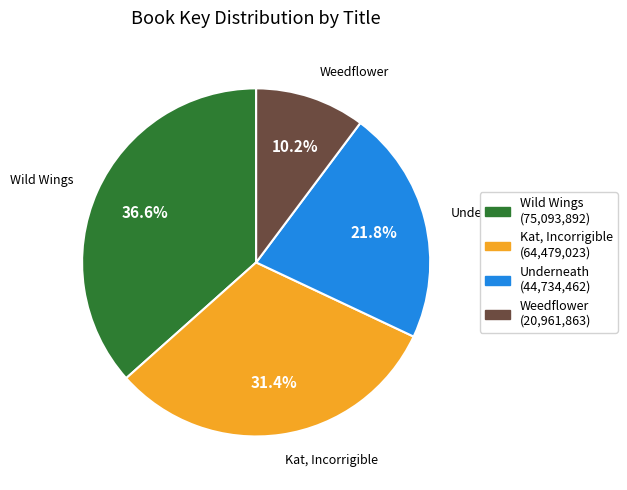

Which has a higher value, Wild Wings or Weedflower?

Wild Wings